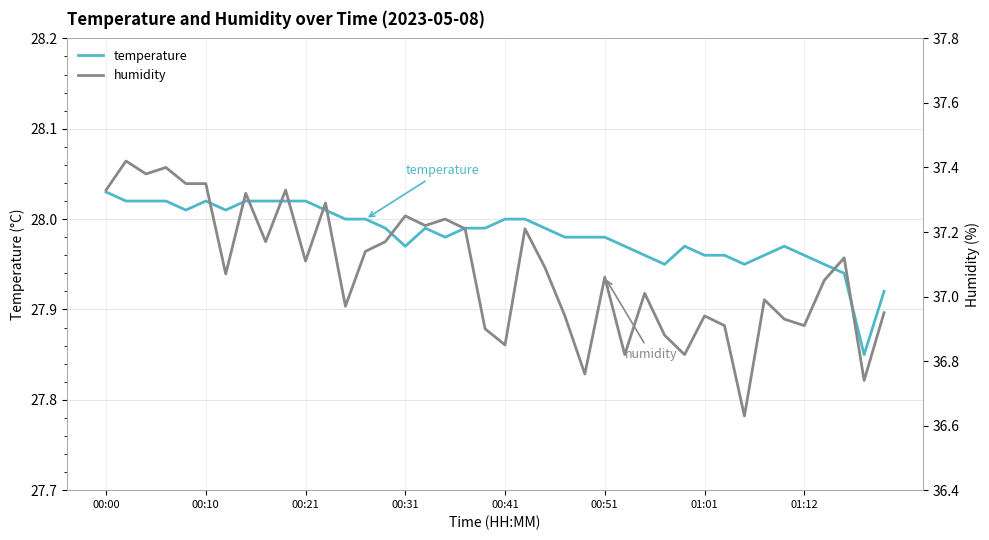

Which series has the largest total across all categories?

humidity